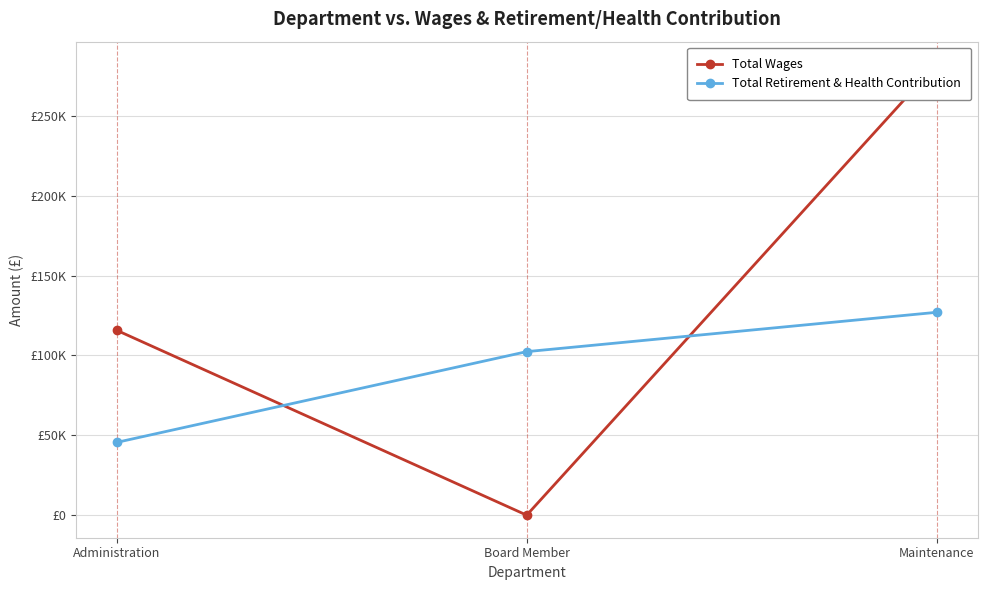

At Board Member, list the series in order from largest to smallest.

Total Retirement & Health Contribution, Total Wages